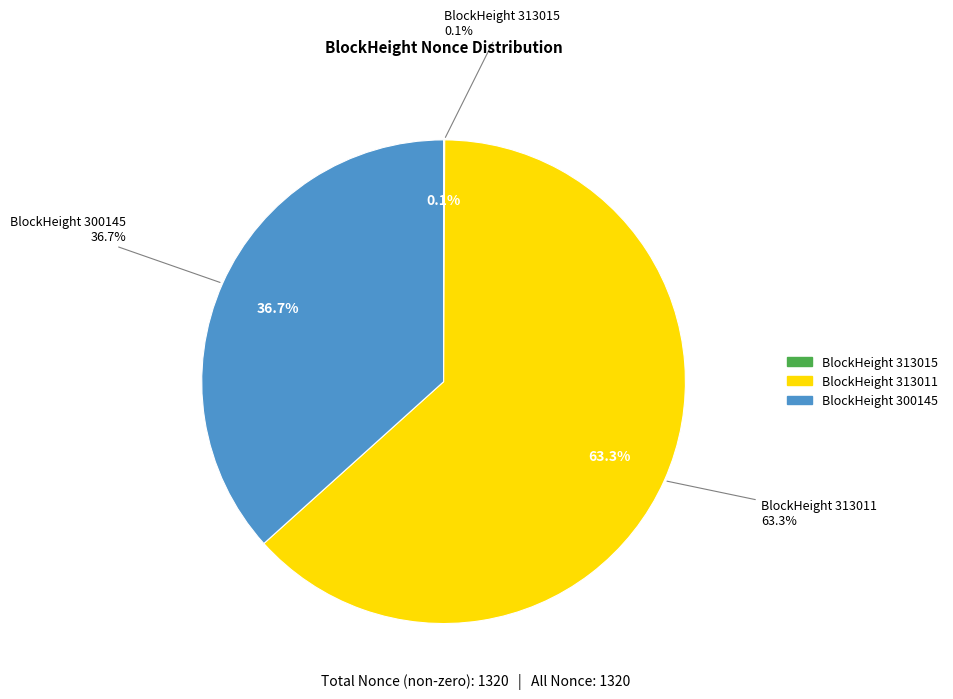

To the nearest percent, what percentage of the pie is 313011?

63%